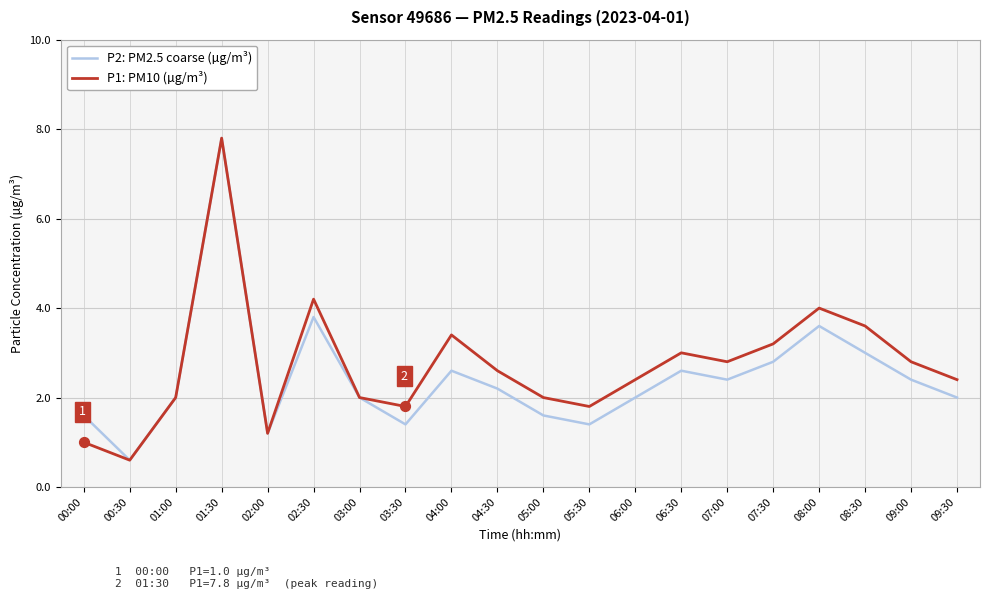

At which category is the sum across all series the highest?

01:30